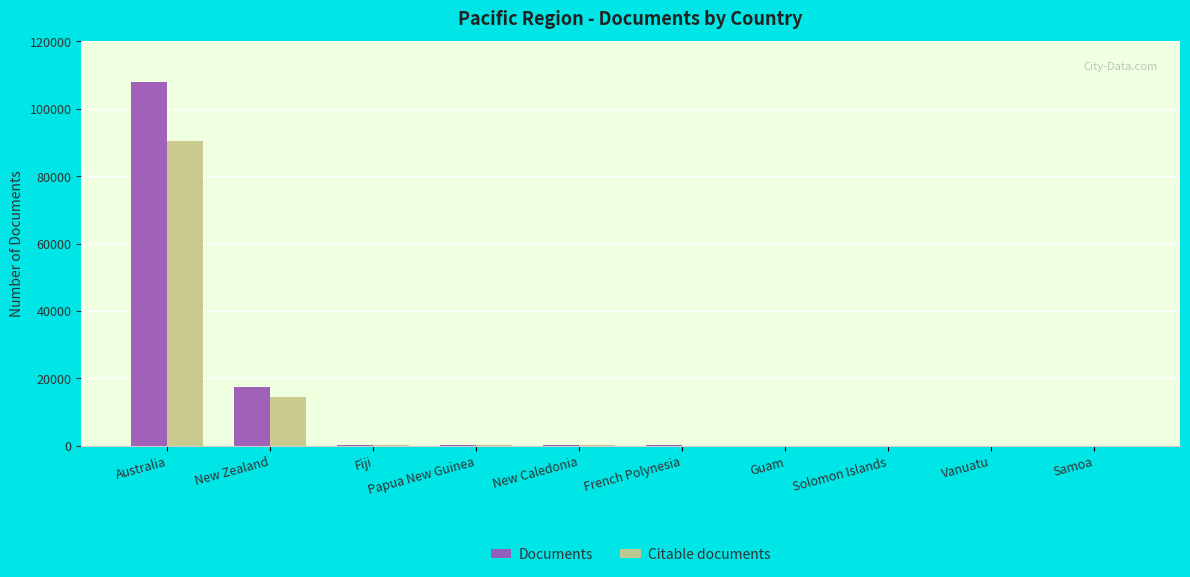

What is the maximum value shown in the chart?

107792